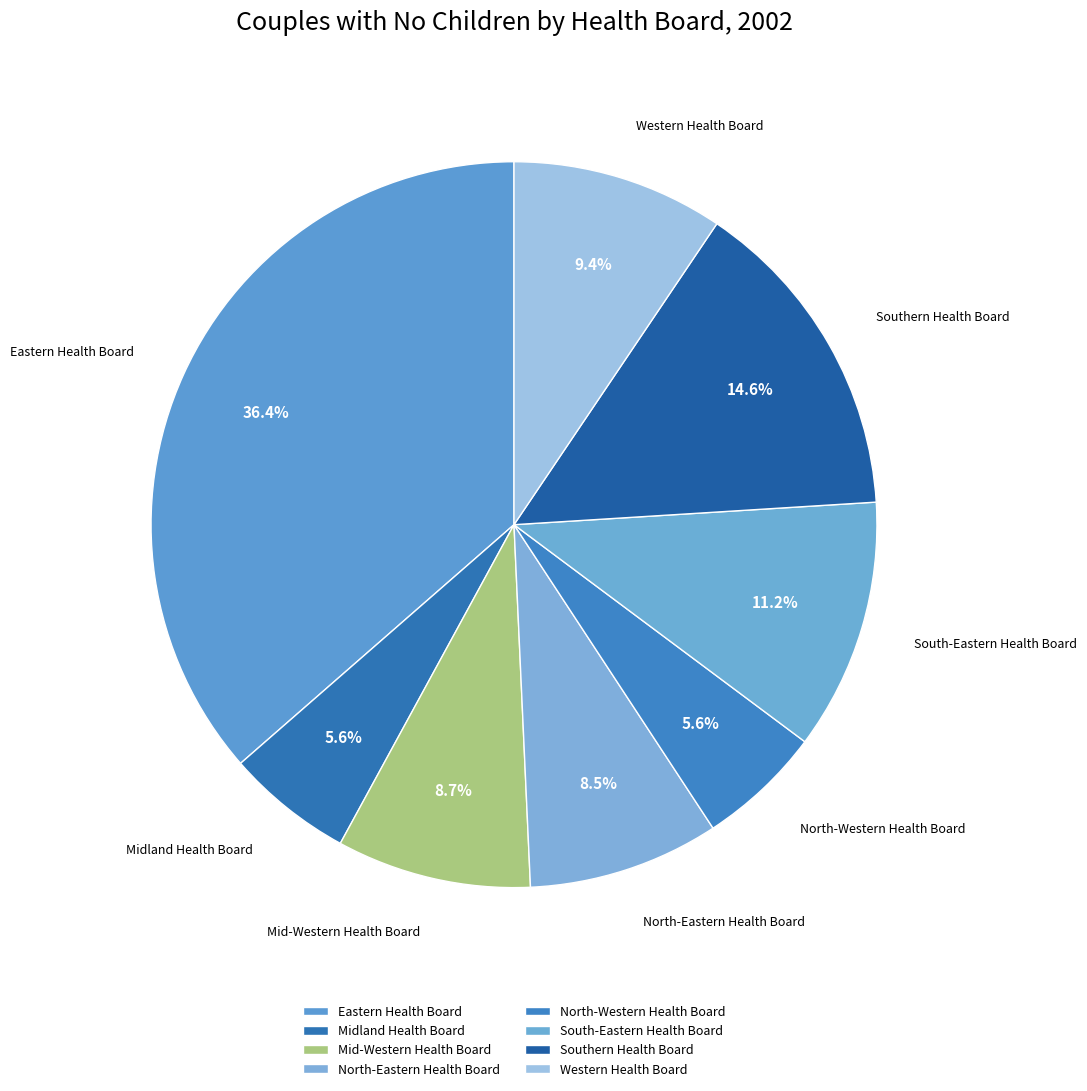

Which category has the biggest portion of the pie?

Eastern Health Board